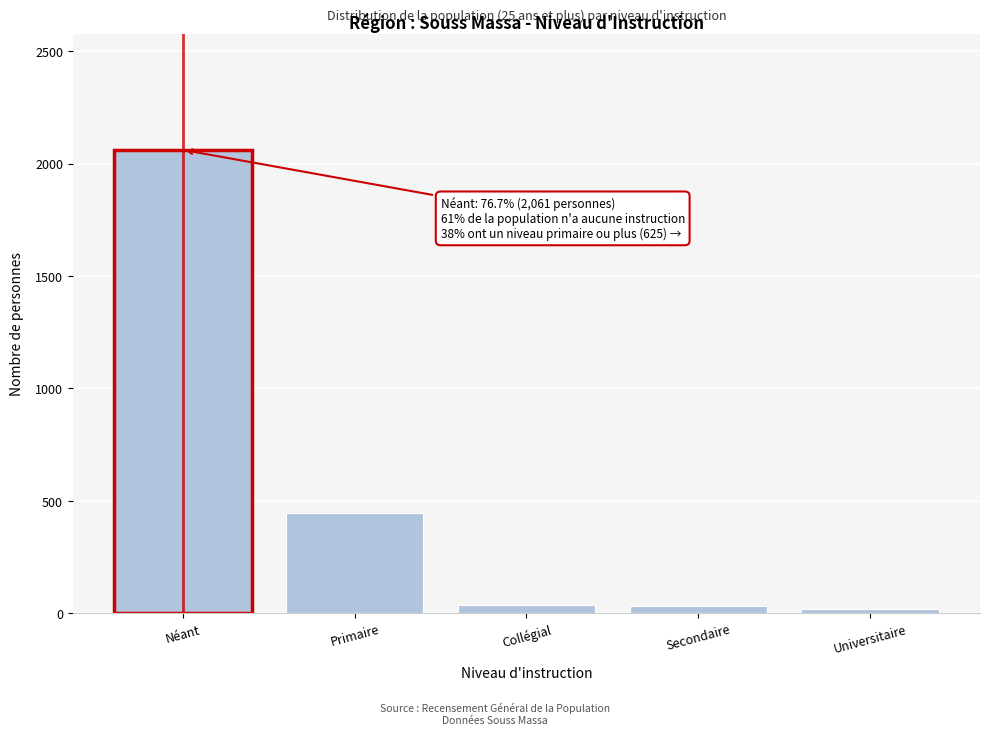

At which label is the value closest to 1040?

Primaire